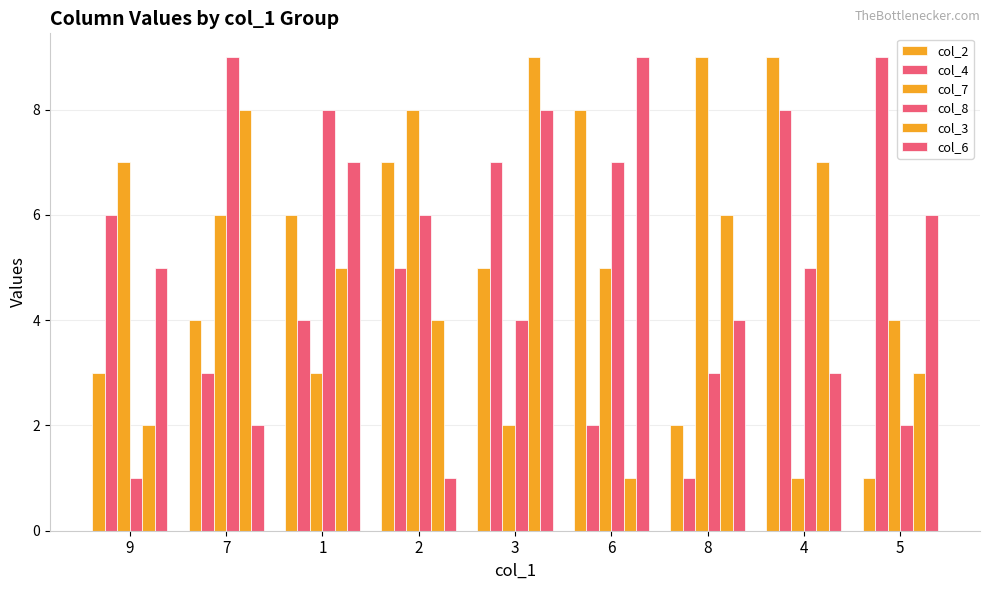

How many distinct data groups are displayed?

6